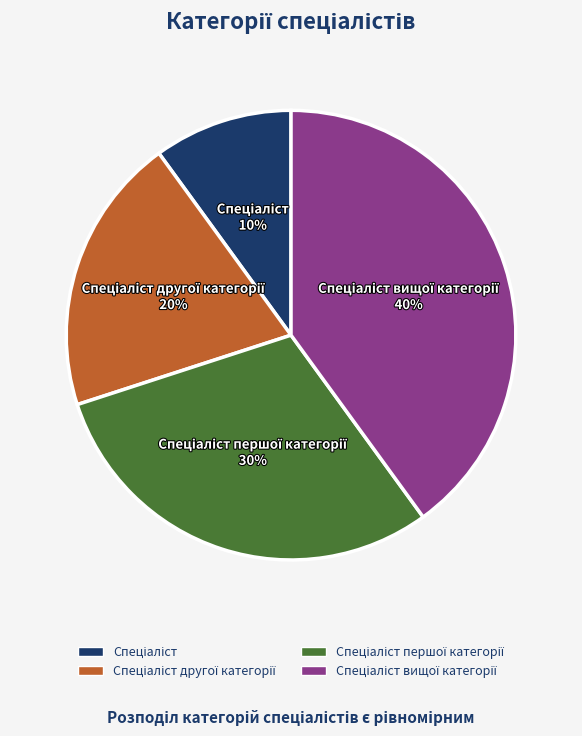

Does any single category account for the majority?

No